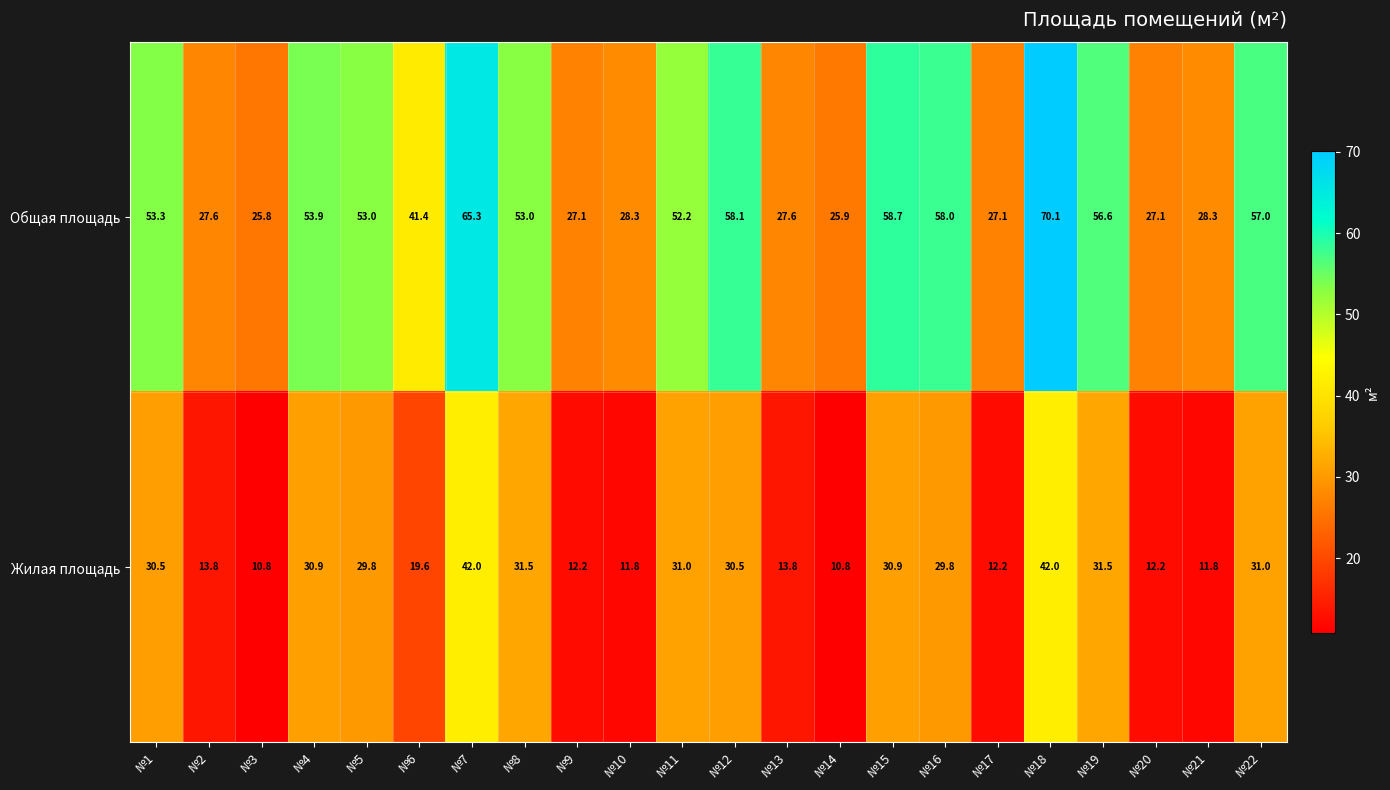

Is it true that Жилая площадь equals 30.9 at №15?

True